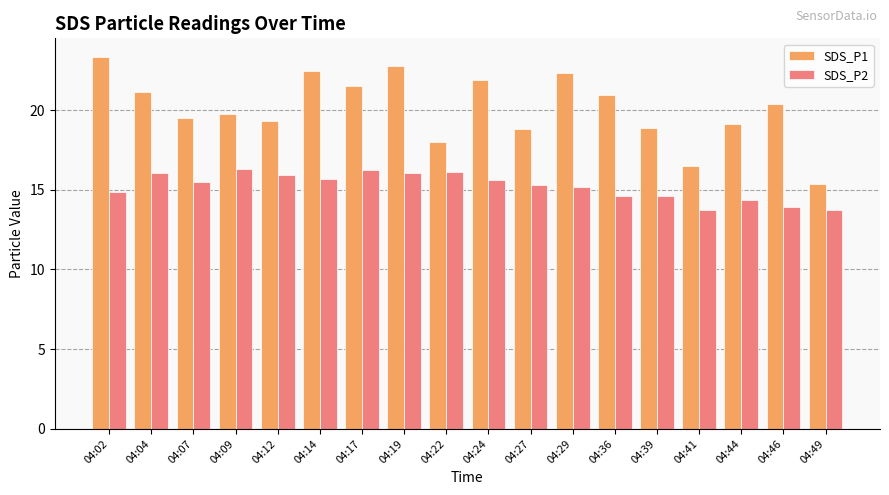

At which label does SDS_P1 first exceed 20?

04:02